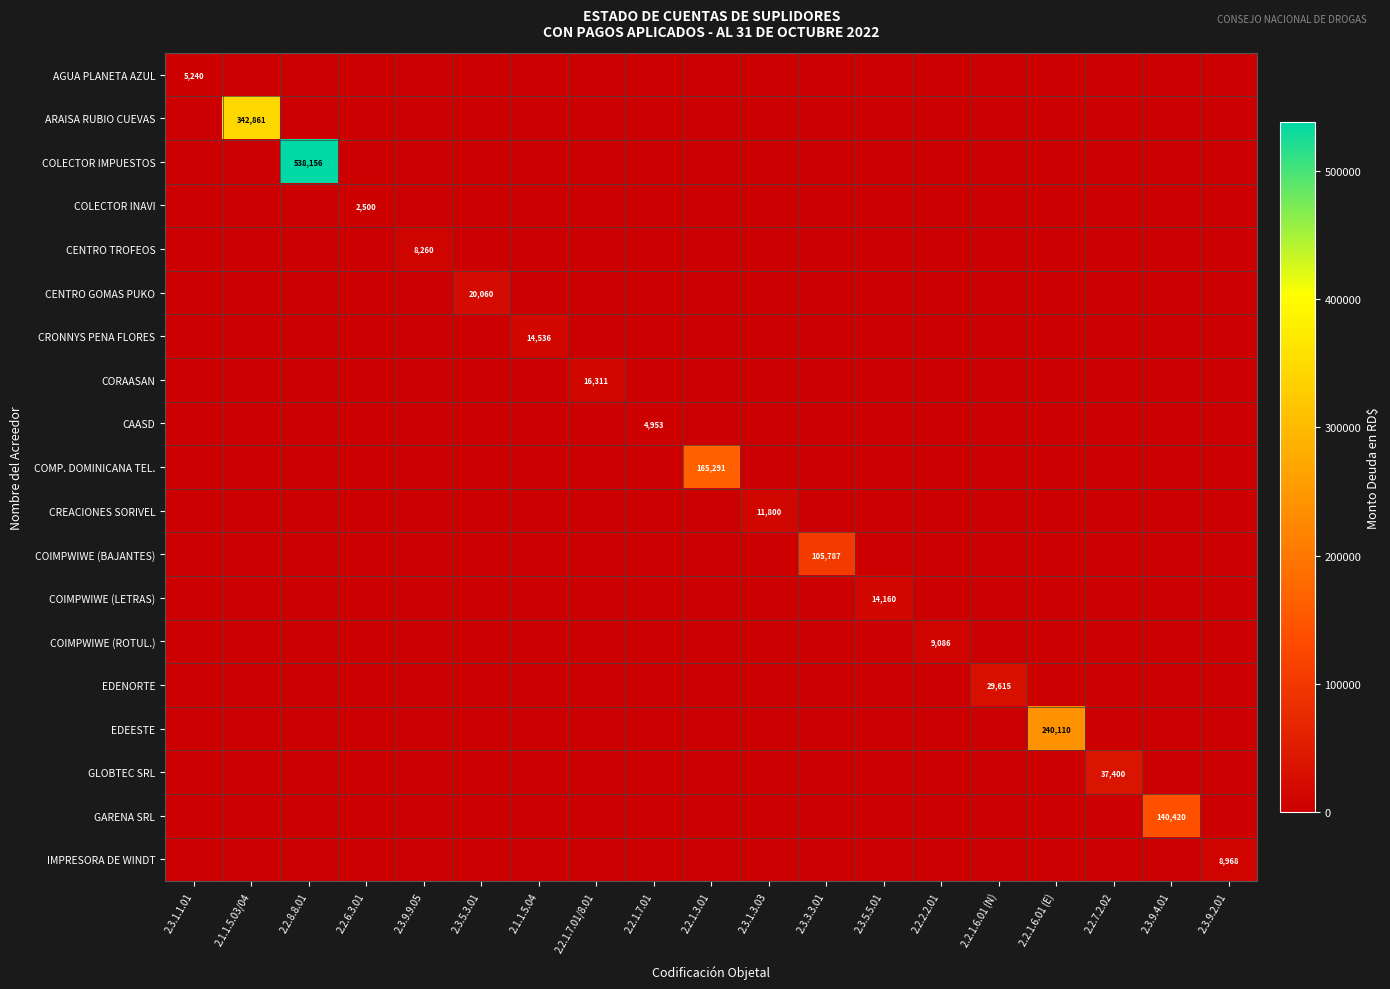

The COMP. DOMINICANA TEL. series shows 0 at 2.3.5.3.01. True or false?

True